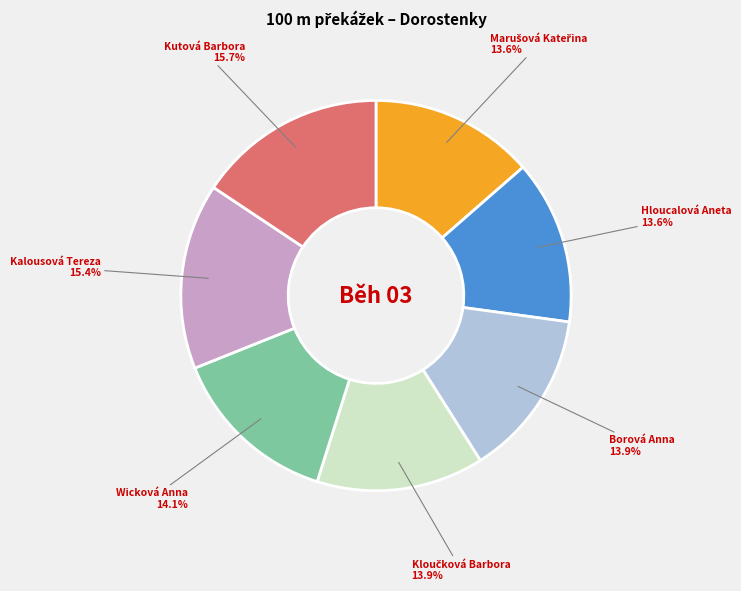

How many segments does this pie chart have?

7